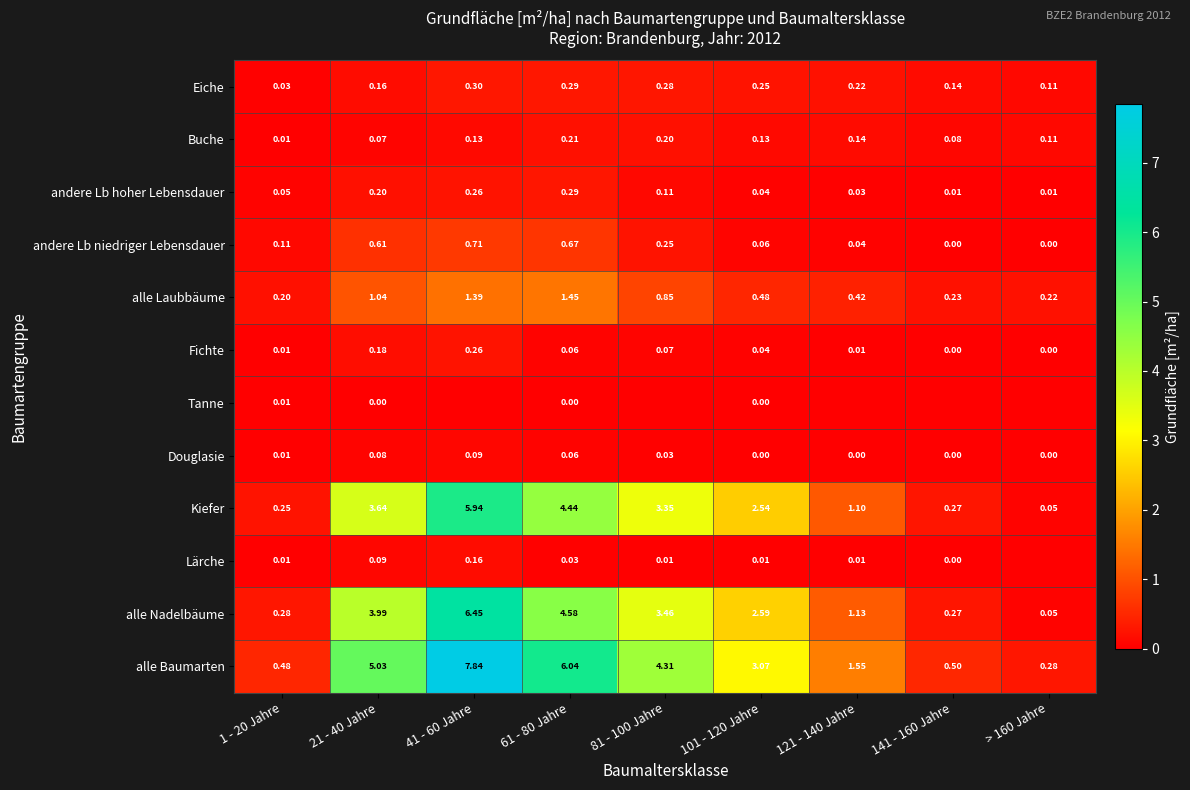

Which category has the highest value in the Eiche series?

41 - 60 Jahre